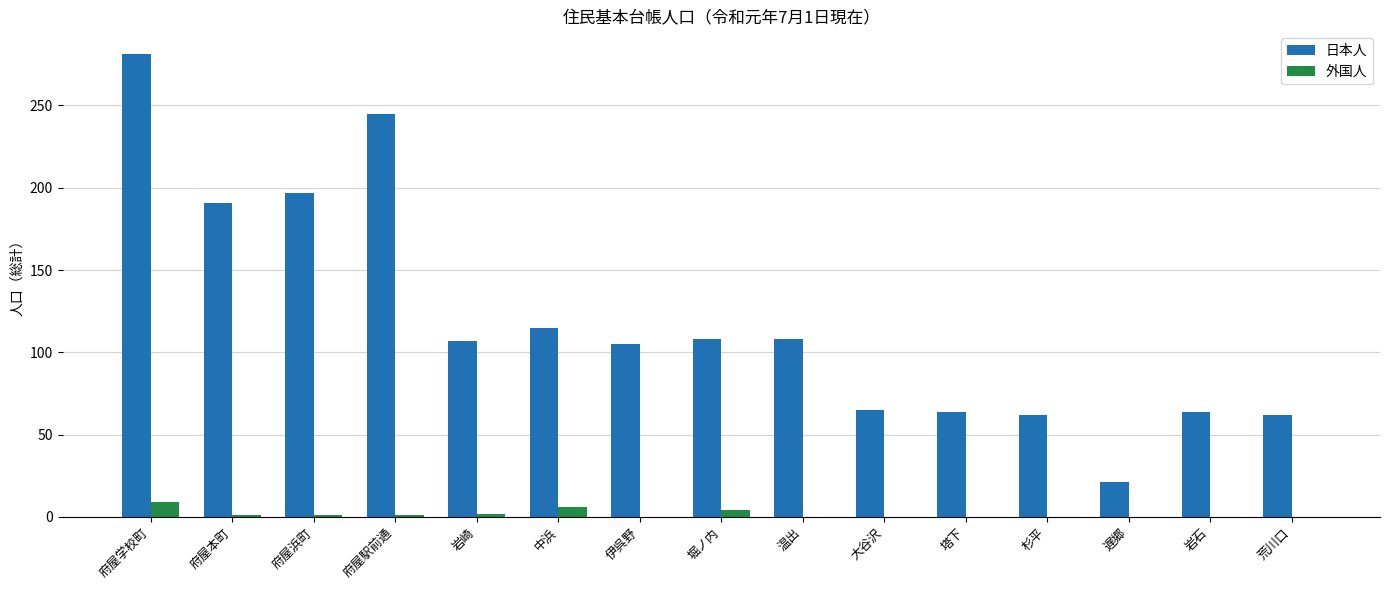

True or false: 外国人 has a value of 0 at 遅郷.

True